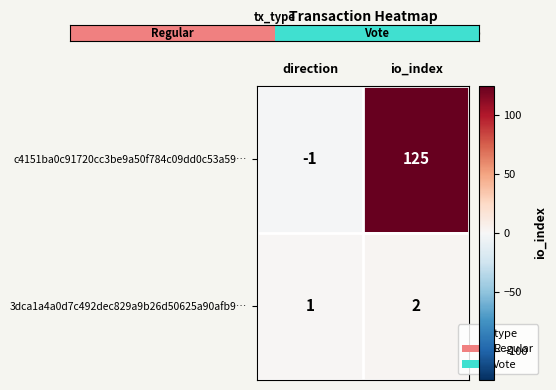

Read the c4151ba0c91720cc3be9a50f784c09dd0c53a59… value at io_index.

125